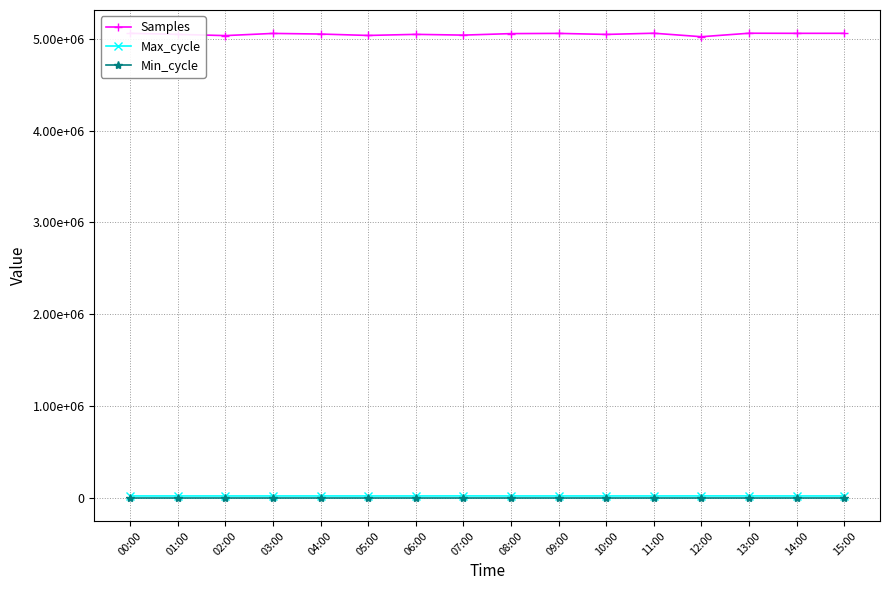

What value does the Max_cycle series have at 10:00, to the nearest 10?

20140